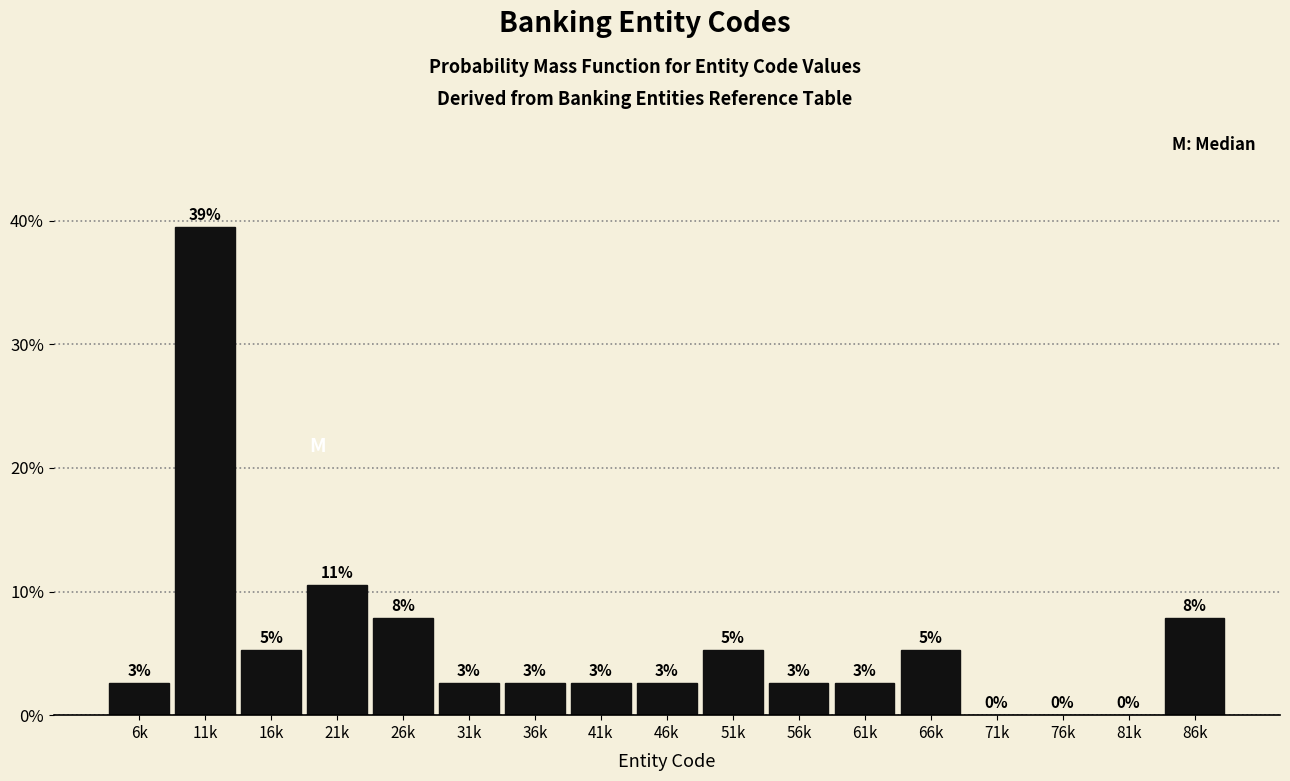

Are the bars horizontal?

No